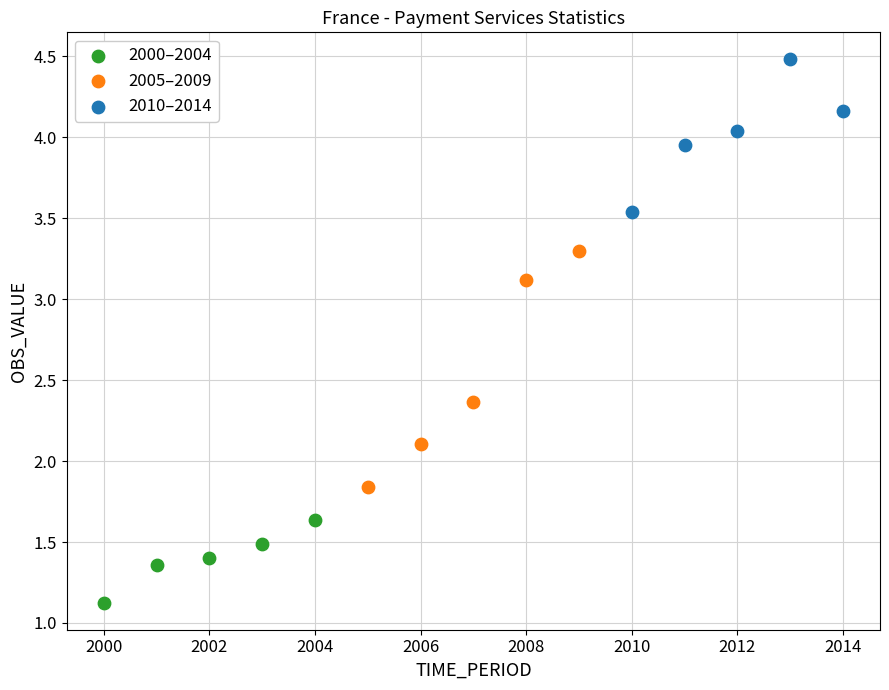

Which series contains the lowest Y value?

2000–2004